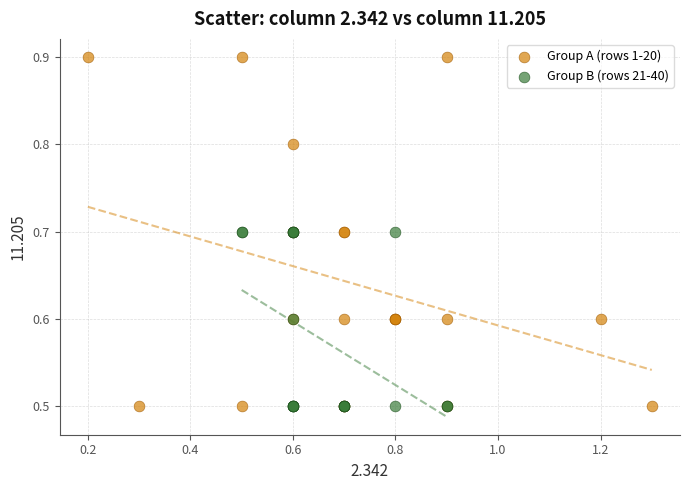

Which series reaches the maximum Y coordinate?

Group A (rows 1-20)